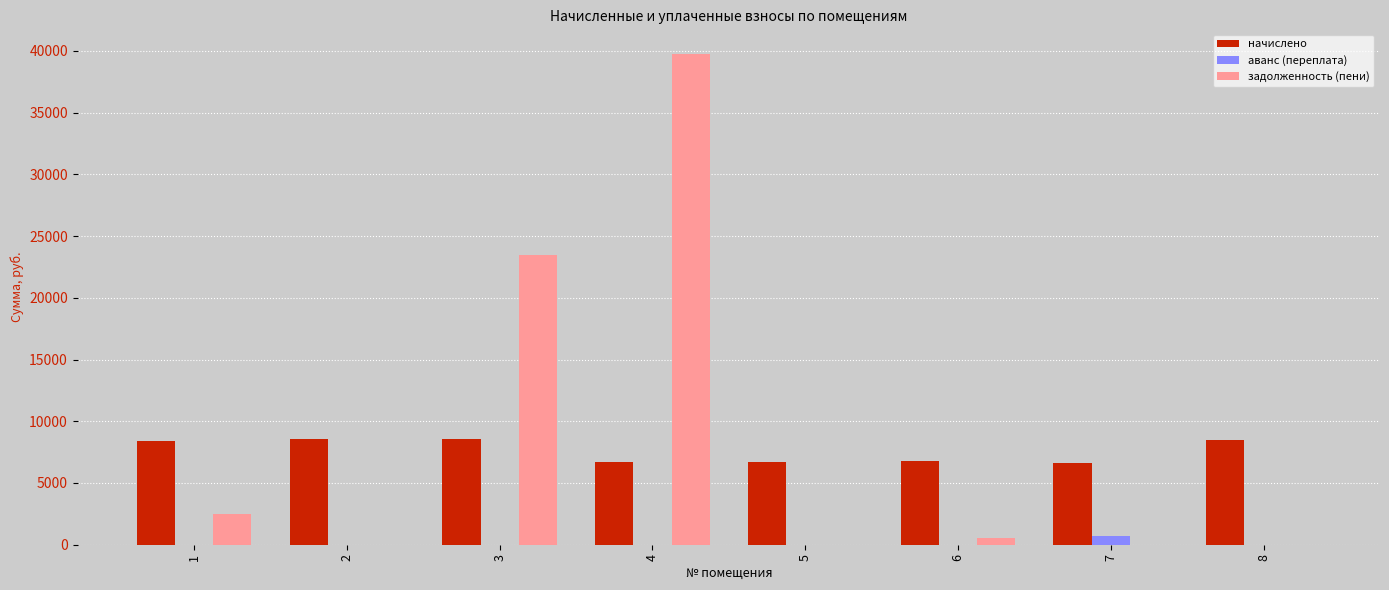

What is the sum of all аванс (переплата) values?

697.5